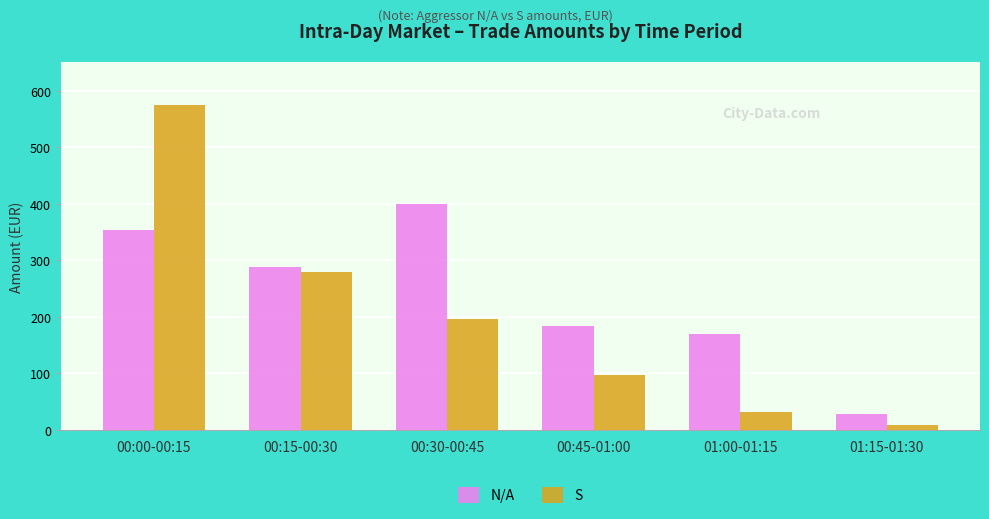

List the series in order of their overall mean, highest first.

N/A, S